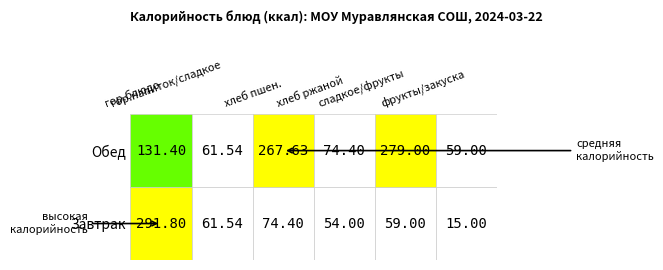

What is the minimum value for Завтрак?

15.0